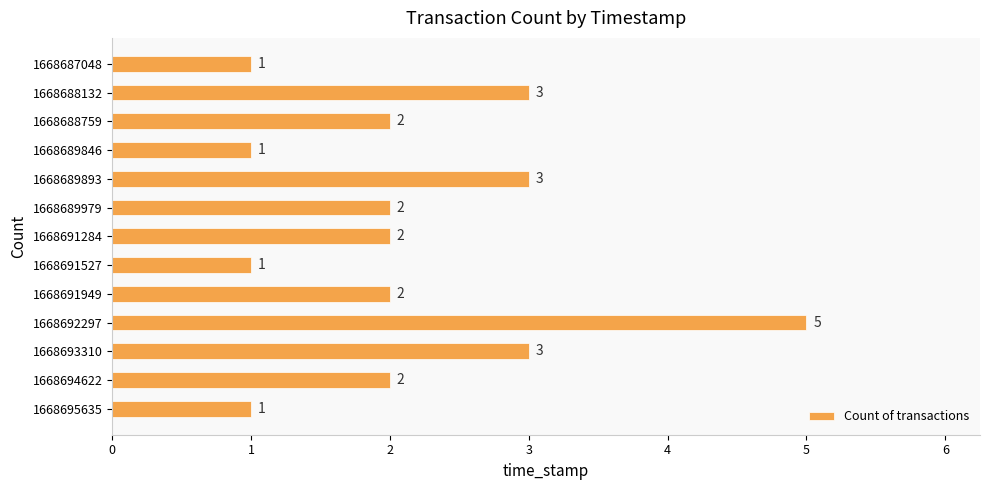

What is the approximate value at 1668693310?

3